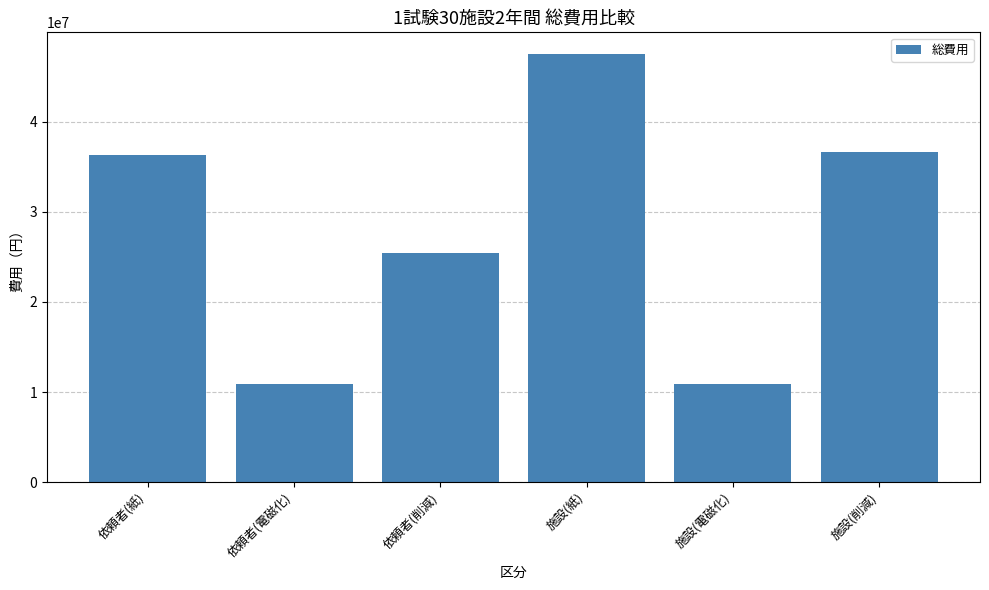

What is the change in value from 依頼者(電磁化) to 依頼者(削減)?

+14489760